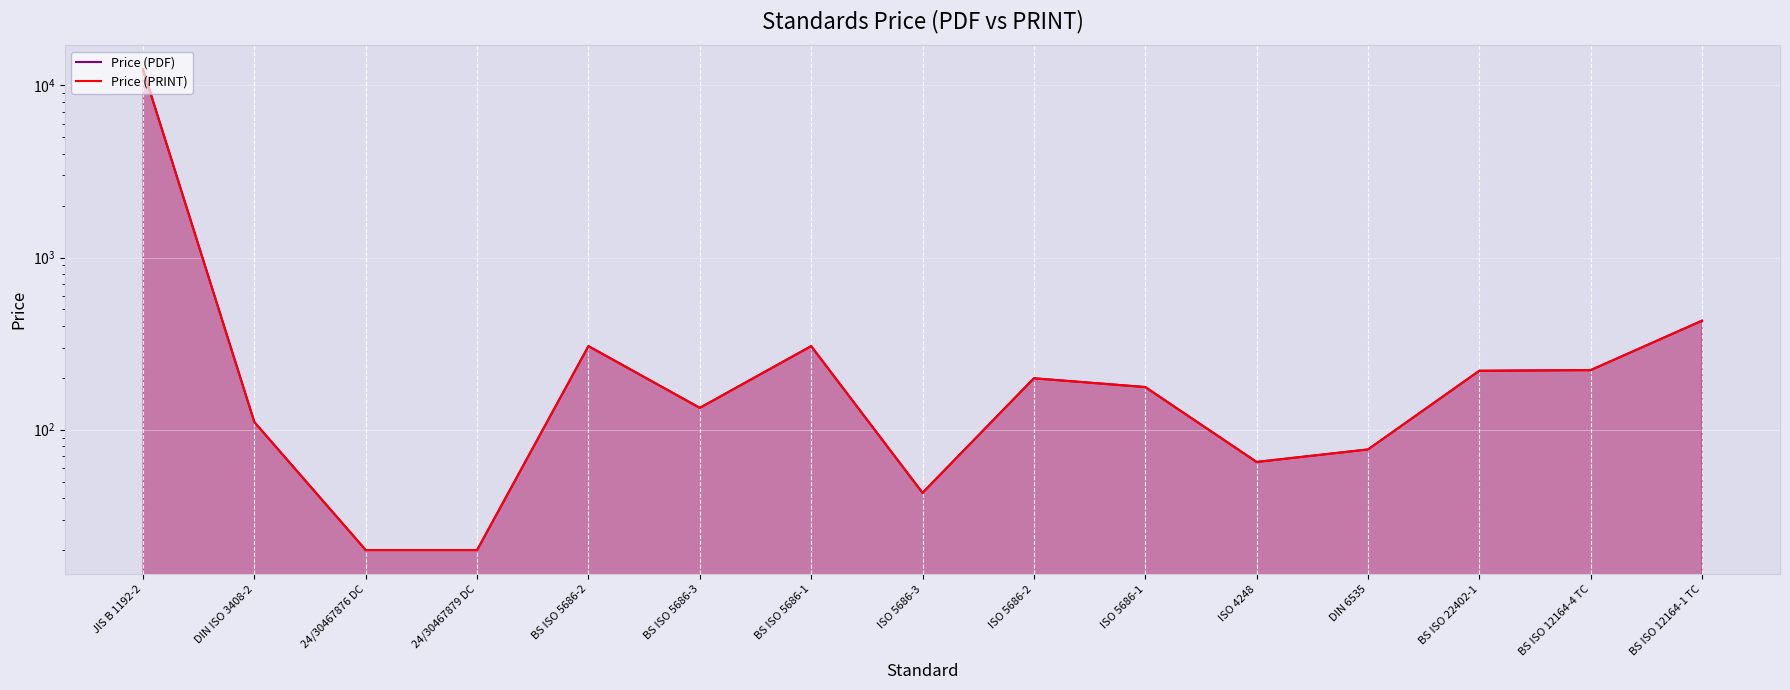

Which series changed the most between 24/30467876 DC and BS ISO 12164-1 TC?

Price (PDF)